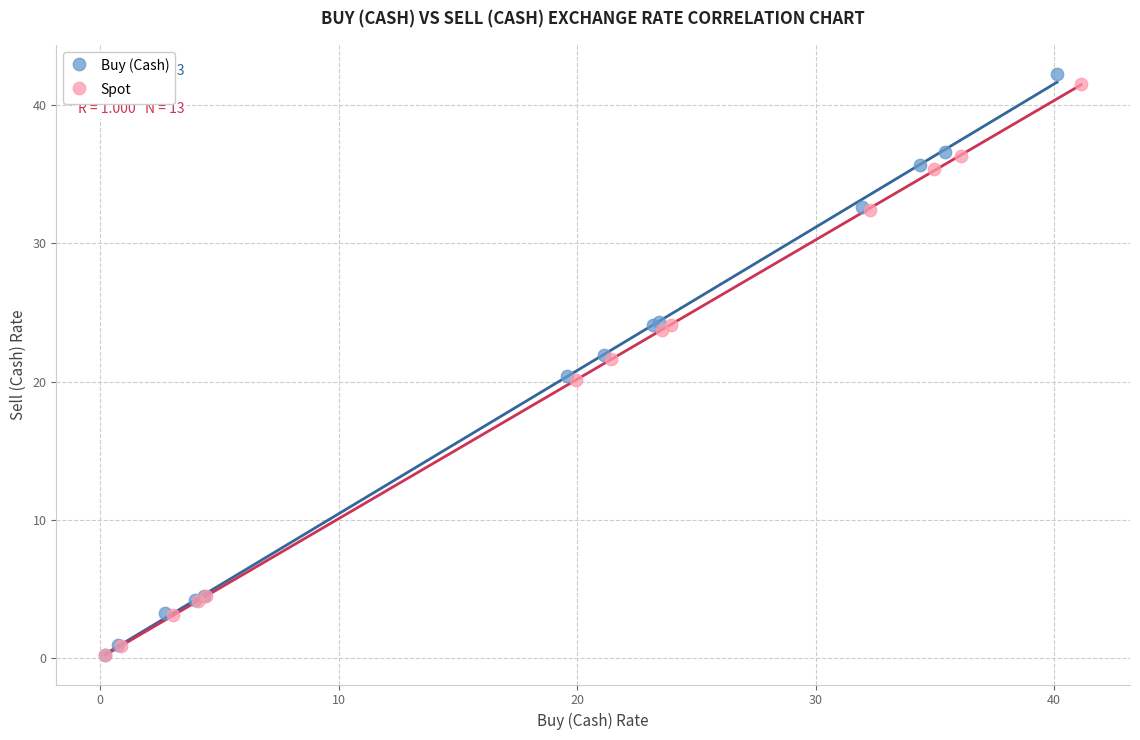

Which series has the largest Y range (max minus min)?

Buy (Cash)